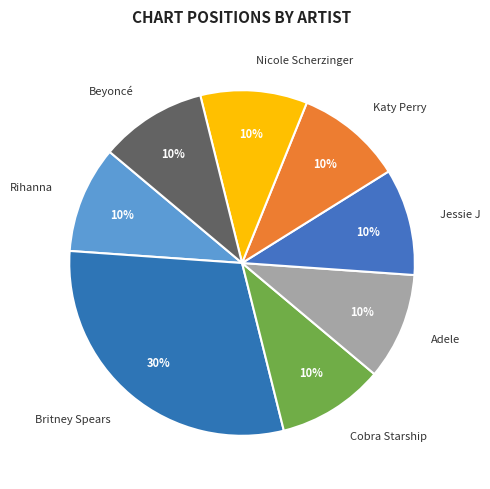

The Cobra Starship slice represents 10% of the pie. True or false?

True